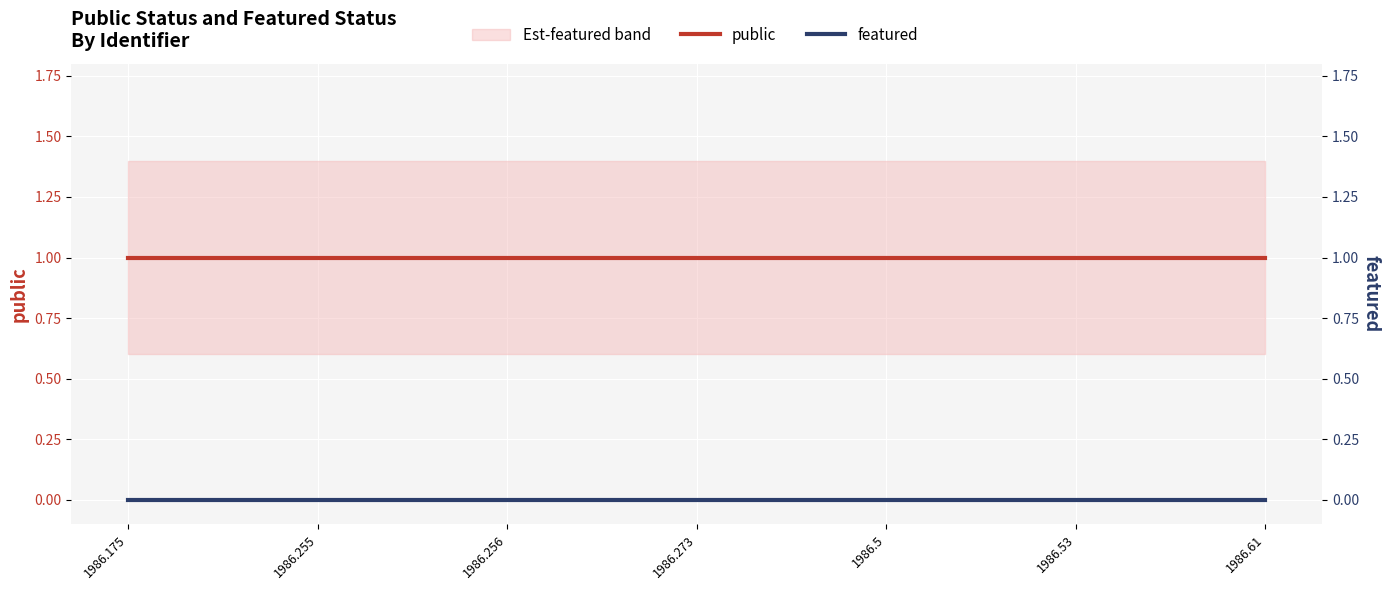

Which series has the largest total across all categories?

public